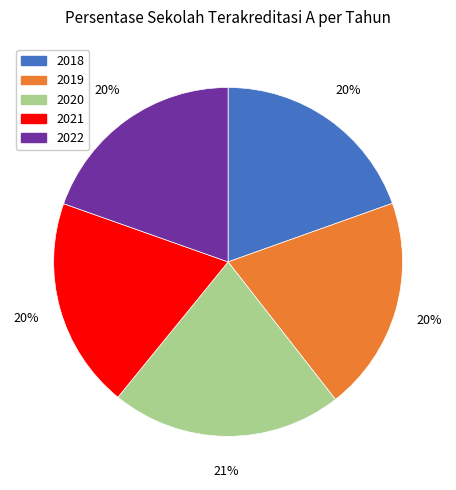

Combined, do 2019 and 2021 account for over 50%?

No